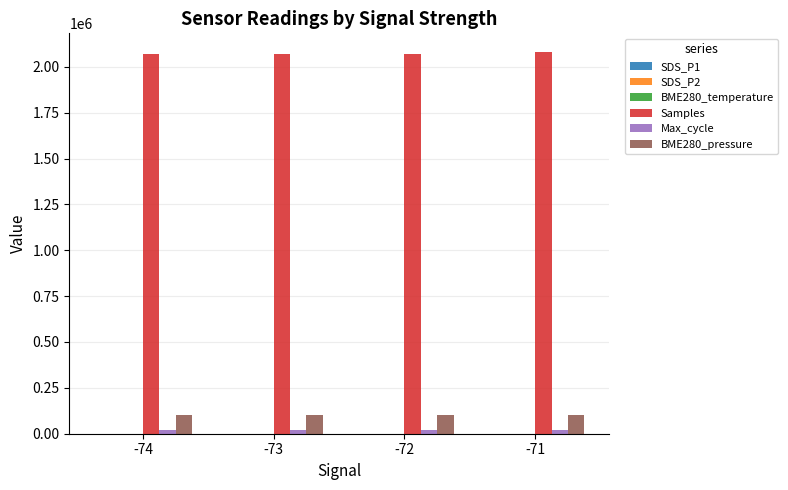

The value of Samples at -74 is 959311.3. True or false?

False